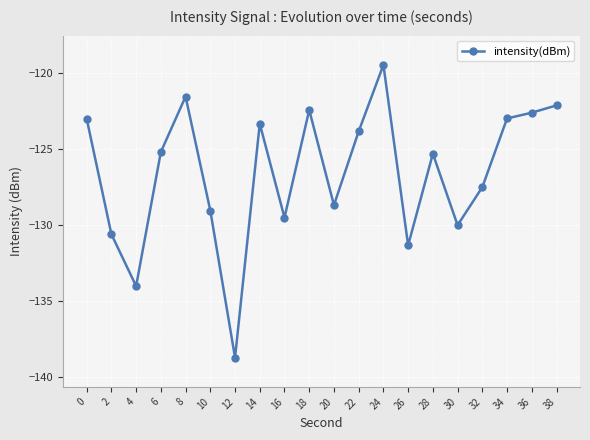

What is the sum of all values?

-2531.9